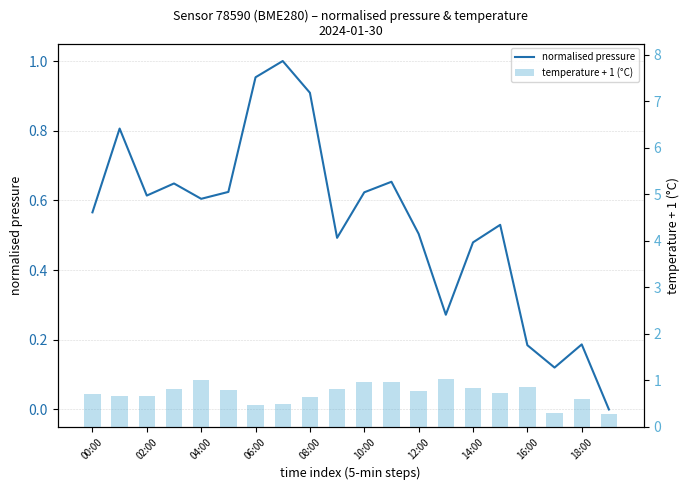

What is the sum of all temperature + 1 (°C) values?

14.4